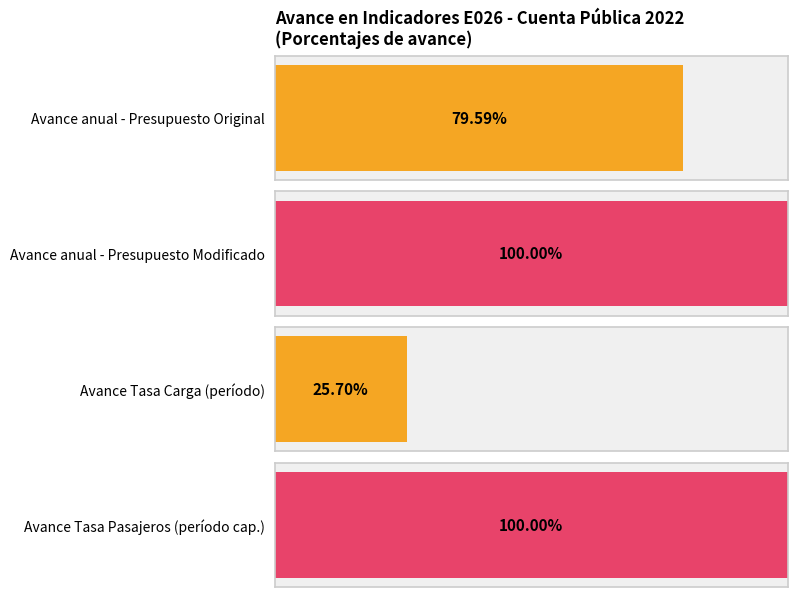

Which category has the highest value in the Avance anual (%) series?

Presupuesto Modificado